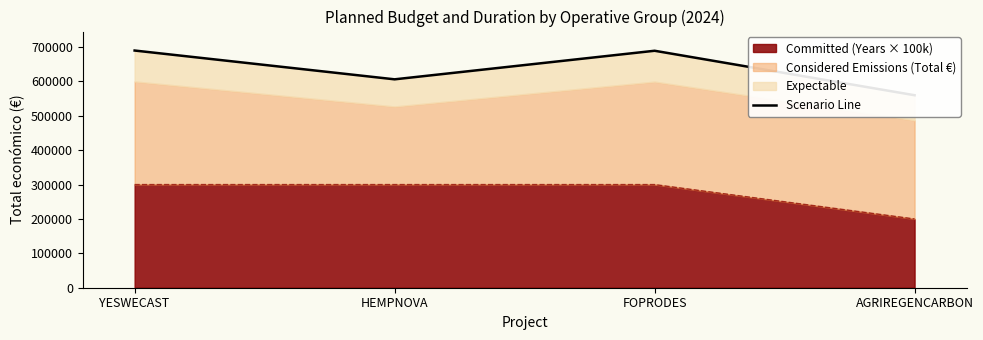

List the labels in order of value, largest first.

YESWECAST, FOPRODES, HEMPNOVA, AGRIREGENCARBON